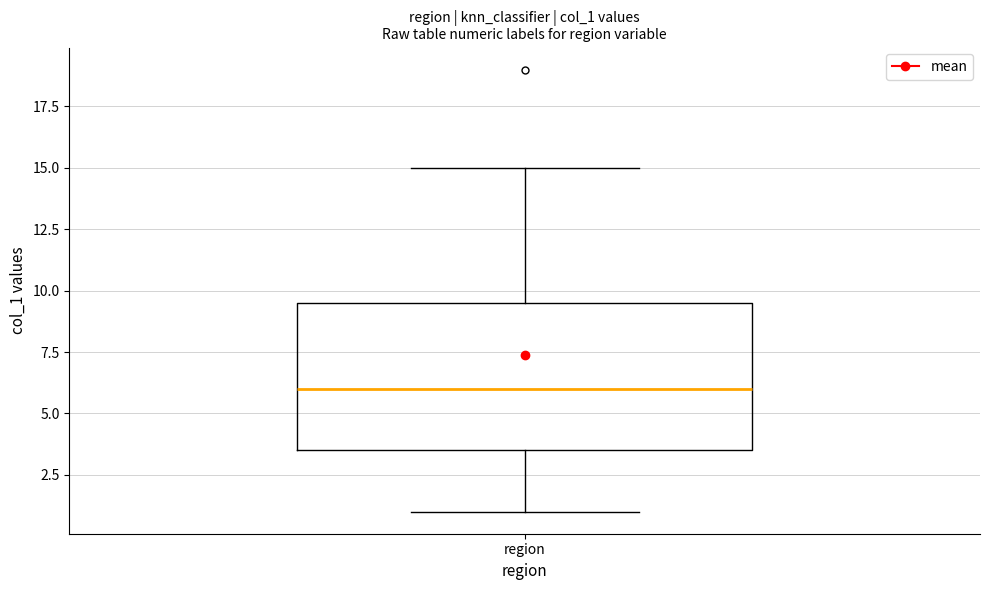

Transcribe this box plot: give where the median line is, the range the box spans, and where the two whiskers end, as read against the y-axis. The values are not printed on the chart, so give them approximately, as read against the axis.

median 6.0, box 3.5 to 9.5, whiskers 1.0 to 15.0